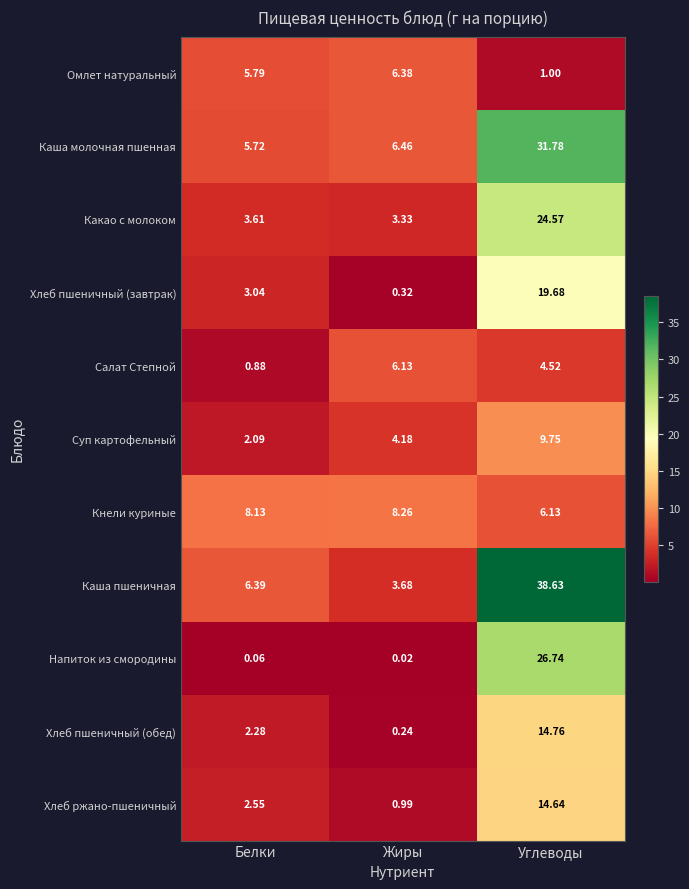

Which series has the widest spread of values?

Каша пшеничная